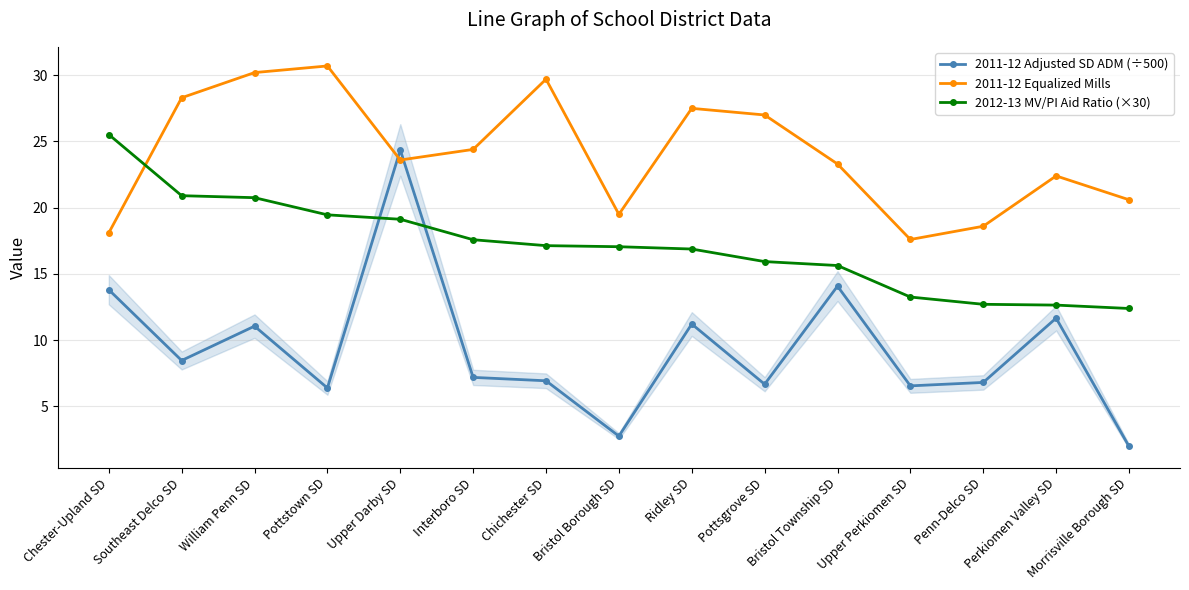

At which category does the chart reach its minimum across all series?

Morrisville Borough SD